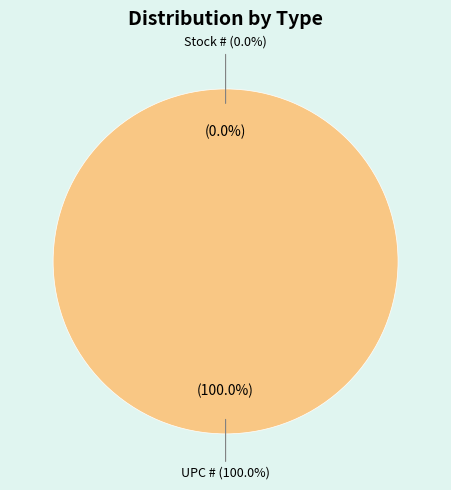

To the nearest percent, what is the difference between the Stock # and UPC # slice percentages?

100%